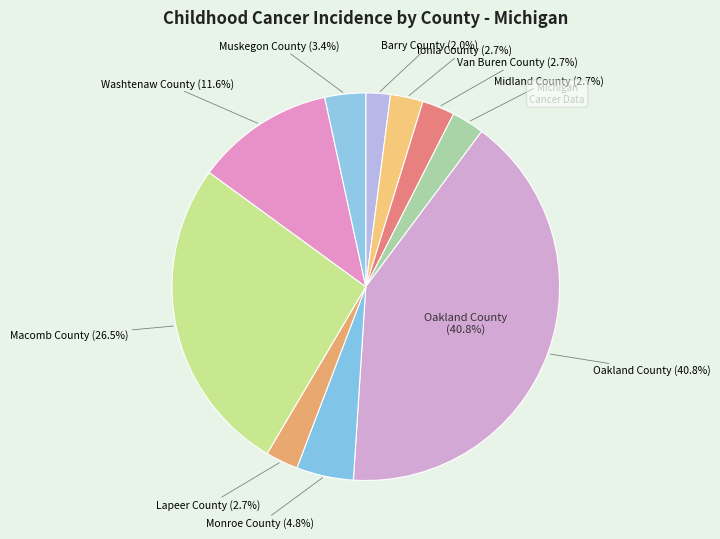

Rank the categories by value from highest to lowest.

Oakland County, Macomb County, Washtenaw County, Monroe County, Muskegon County, Ionia County, Van Buren County, Midland County, Lapeer County, Barry County